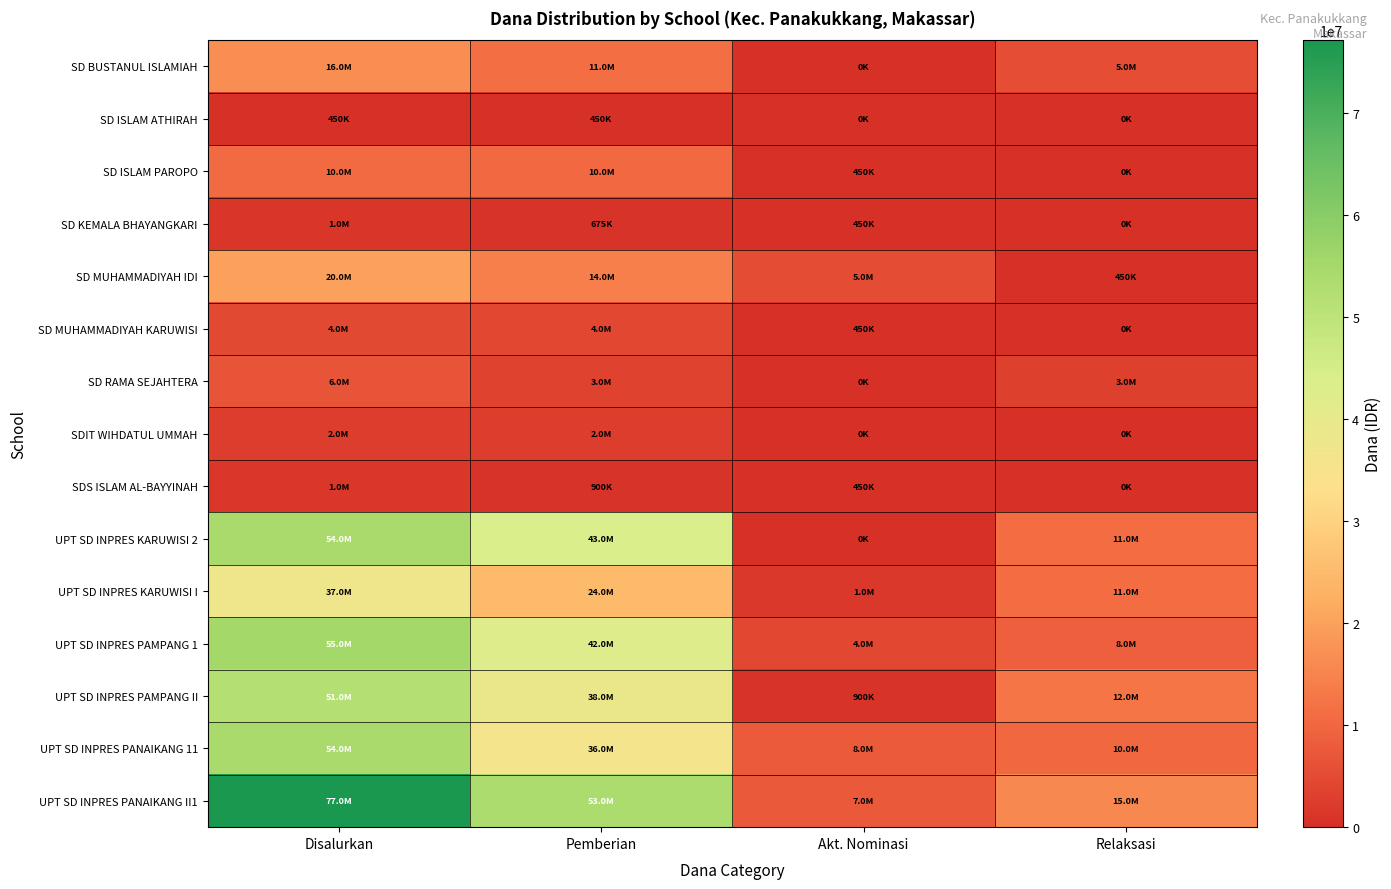

What is the difference between the highest and lowest values at Disalurkan?

76725000